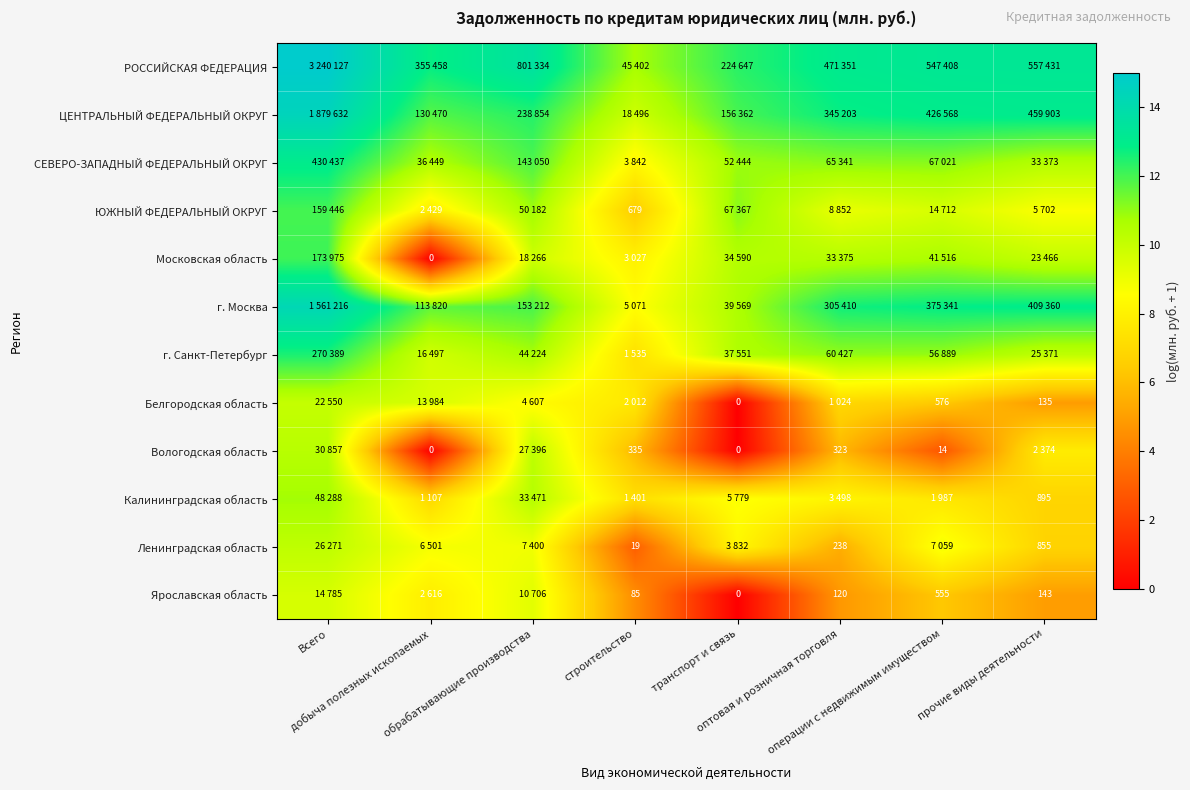

Is it true that ЦЕНТРАЛЬНЫЙ ФЕДЕРАЛЬНЫЙ ОКРУГ equals 5.4 at оптовая и розничная торговля?

False